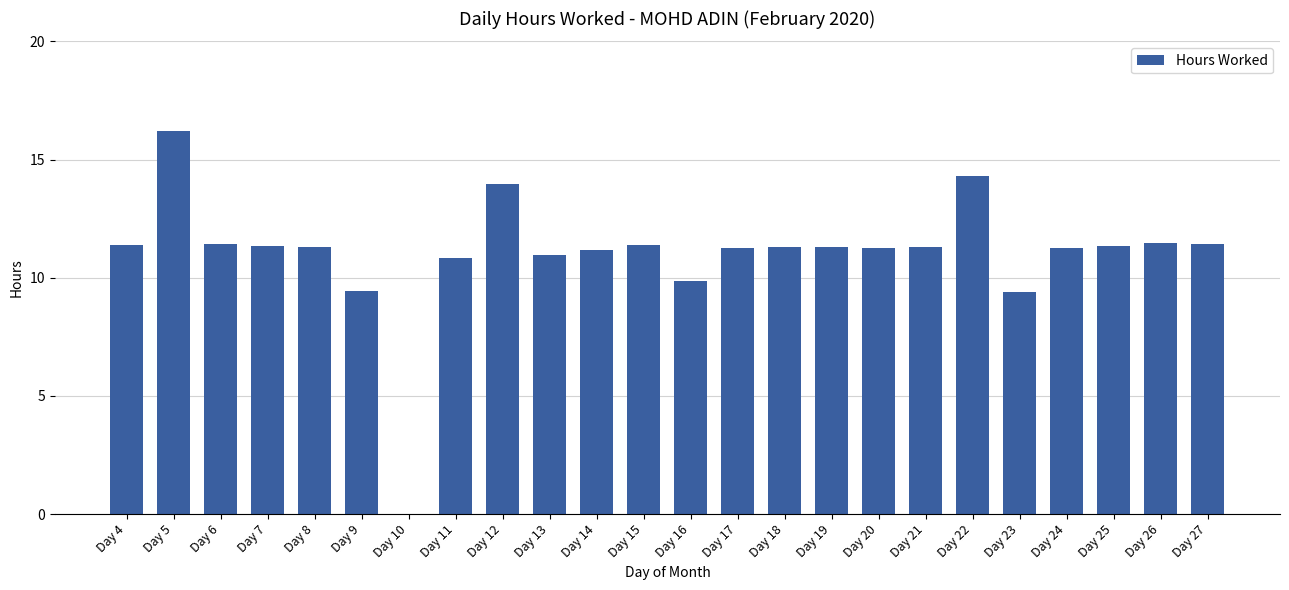

What value does the data have at Day 23?

9.4